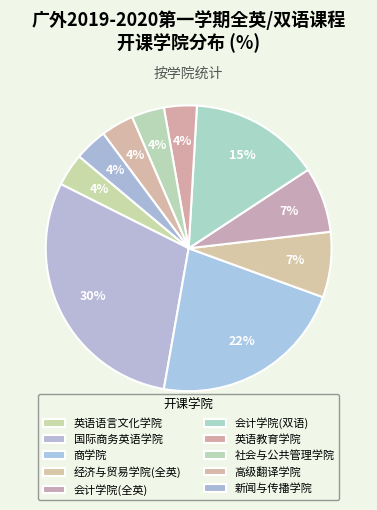

How many slices are in this pie chart?

10